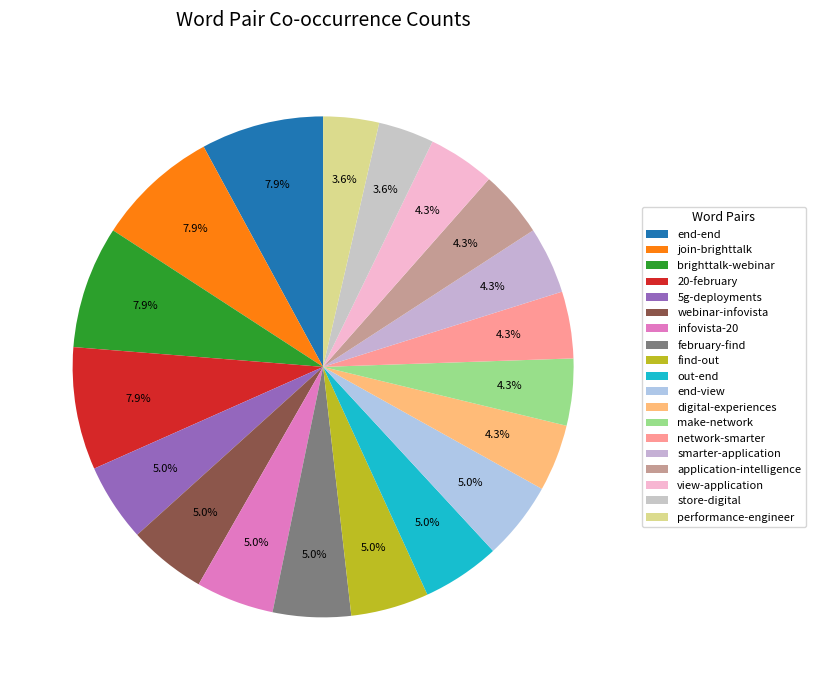

How many slices are in this pie chart?

19